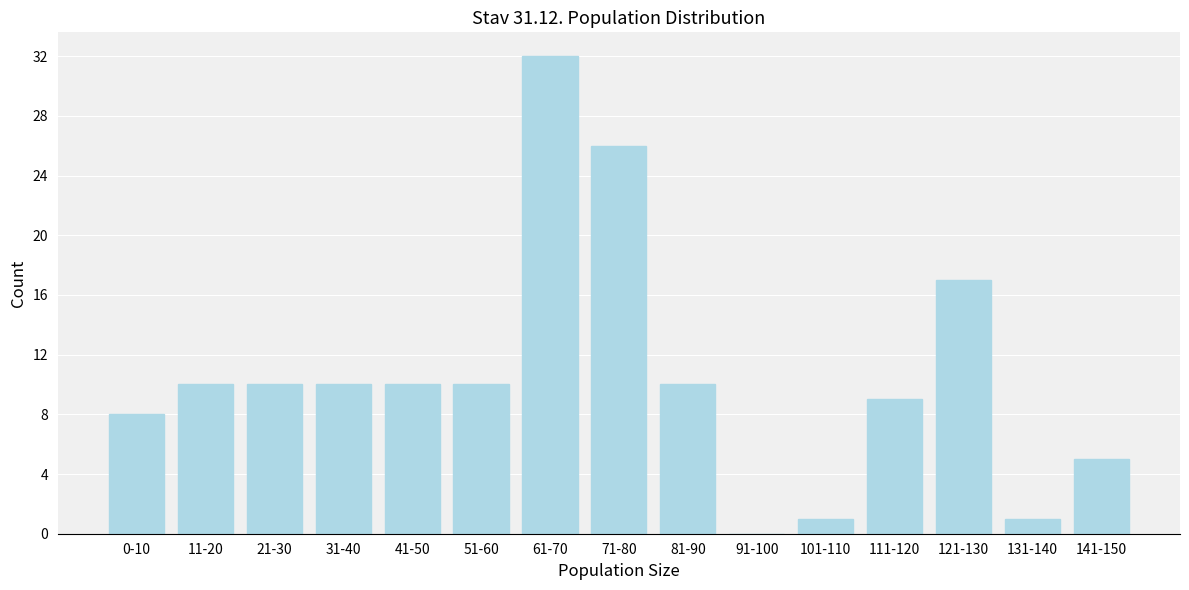

Reading right to left, extract all data points from this chart.

141-150=5	131-140=1	121-130=17	111-120=9	101-110=1	91-100=0	81-90=10	71-80=26	61-70=32	51-60=10	41-50=10	31-40=10	21-30=10	11-20=10	0-10=8